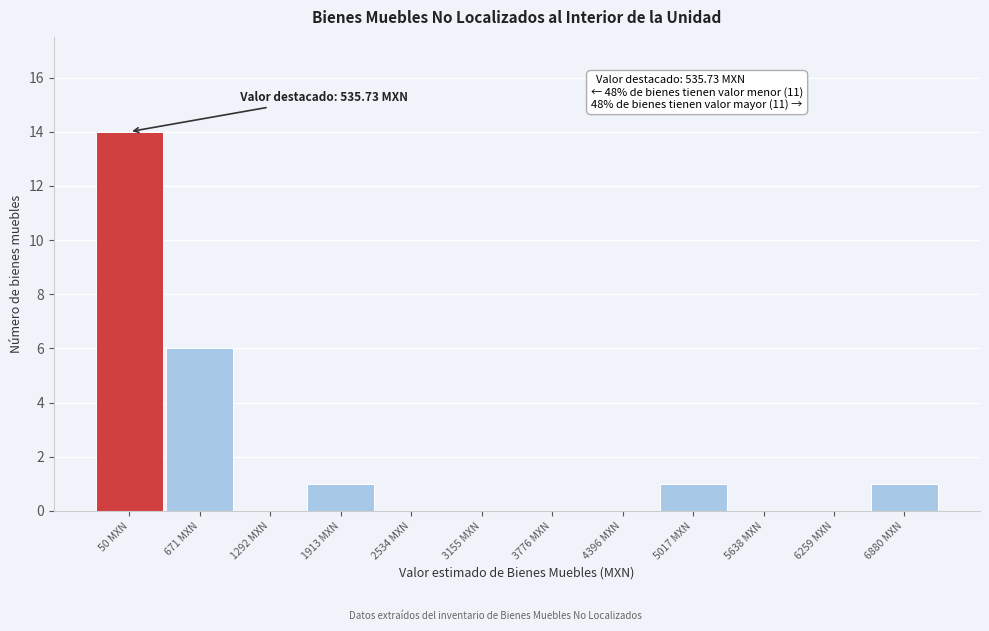

Reading right to left, extract all data points from this chart.

6880 MXN=1	6259 MXN=0	5638 MXN=0	5017 MXN=1	4396 MXN=0	3776 MXN=0	3155 MXN=0	2534 MXN=0	1913 MXN=1	1292 MXN=0	671 MXN=6	50 MXN=14